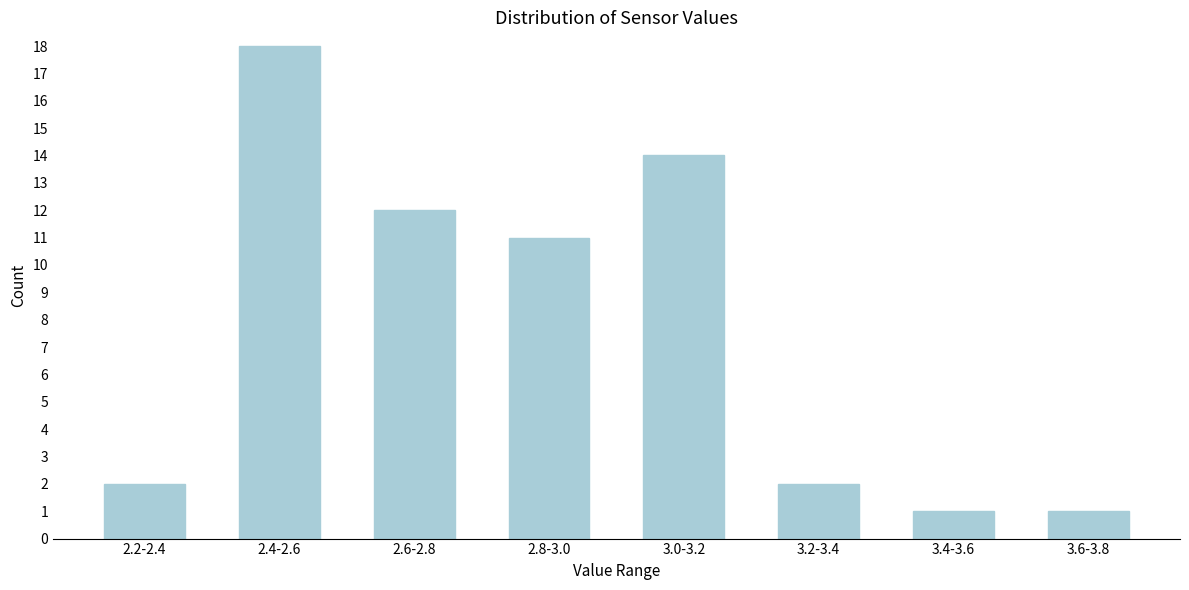

Reading left to right, list all the values displayed in this chart.

2.2-2.4=2	2.4-2.6=18	2.6-2.8=12	2.8-3.0=11	3.0-3.2=14	3.2-3.4=2	3.4-3.6=1	3.6-3.8=1